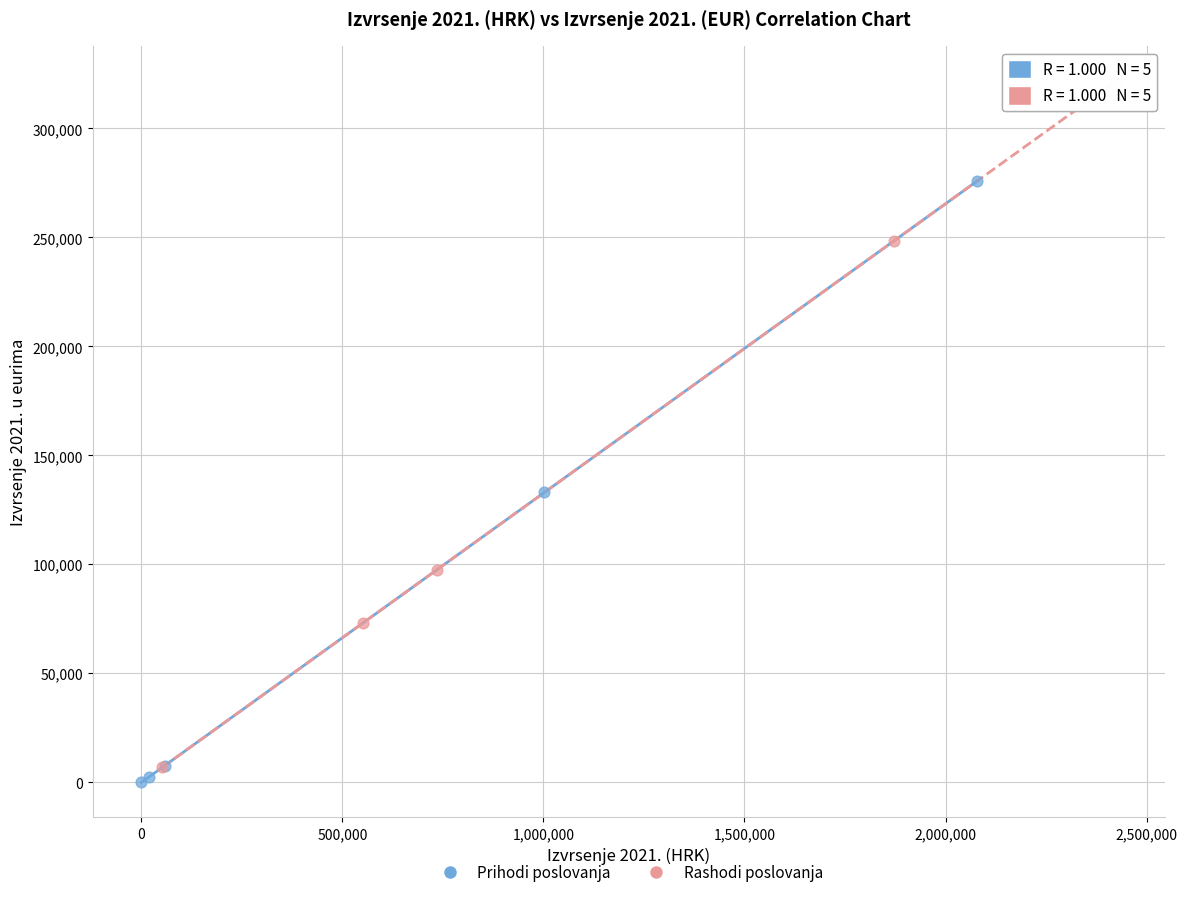

Which series has the widest spread of Y values?

Rashodi poslovanja